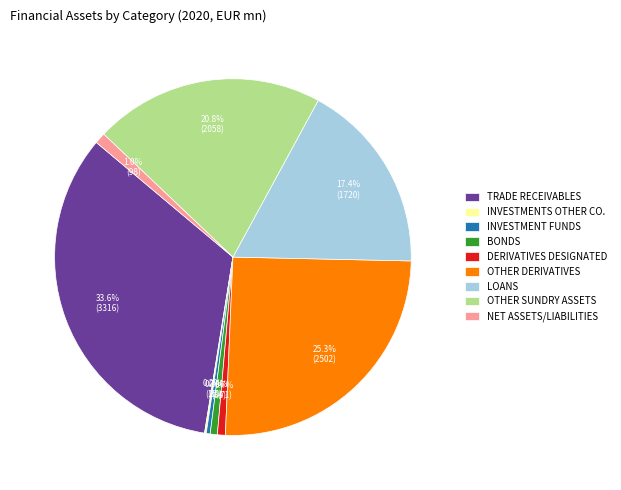

Which slice is the largest?

TRADE RECEIVABLES